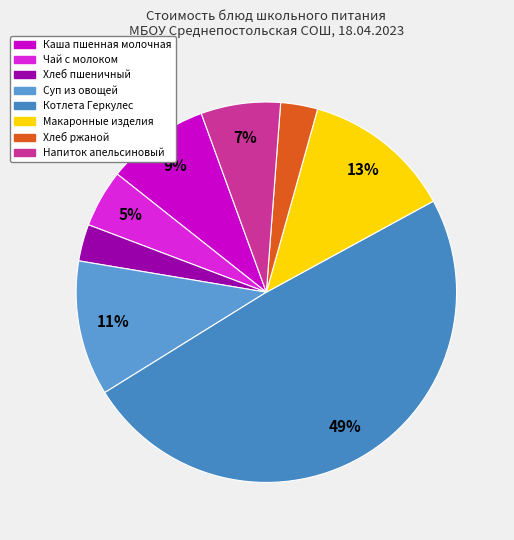

What percentage is the Напиток апельсиновый slice, to the nearest percent?

7%